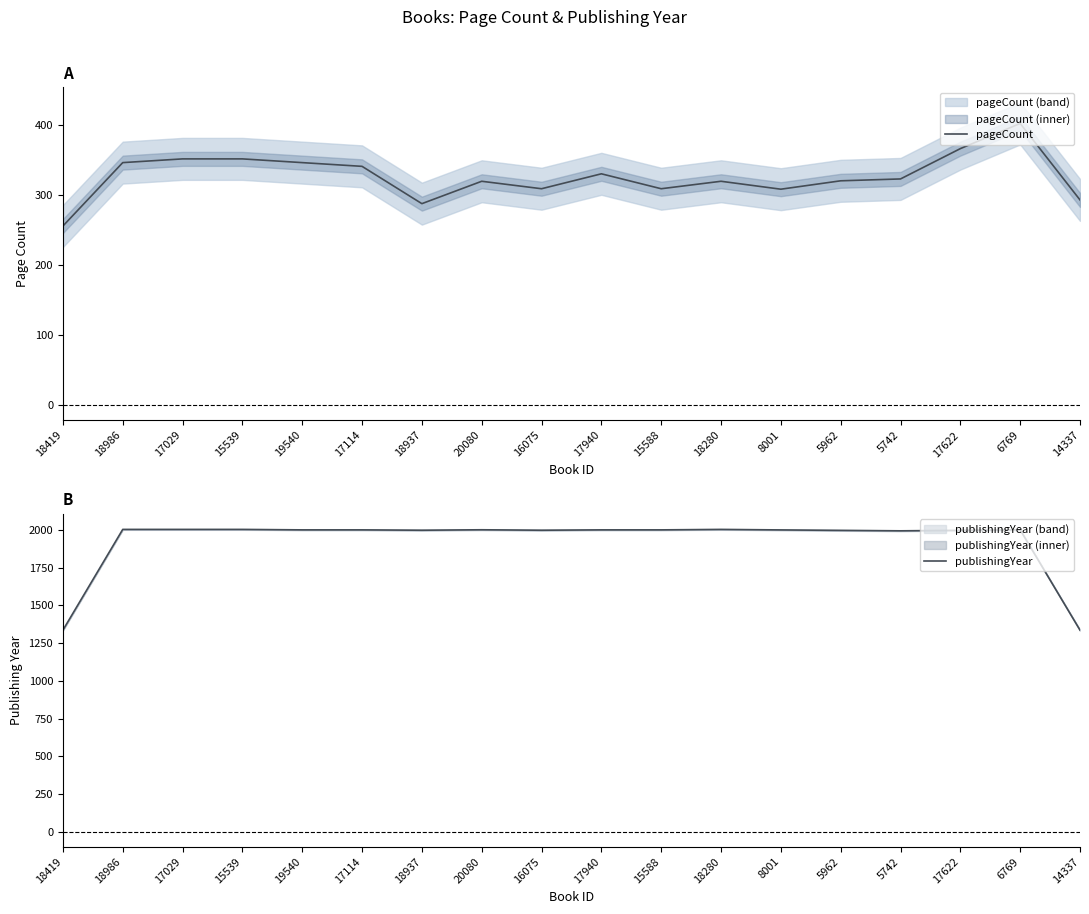

True or false: pageCount has more than 1 points higher than both neighbors.

True